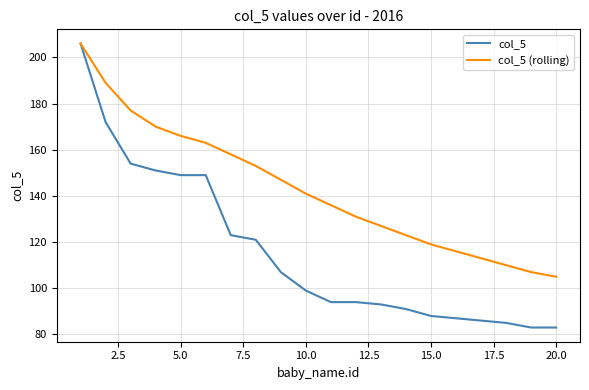

Which series has the widest spread of values?

col_5